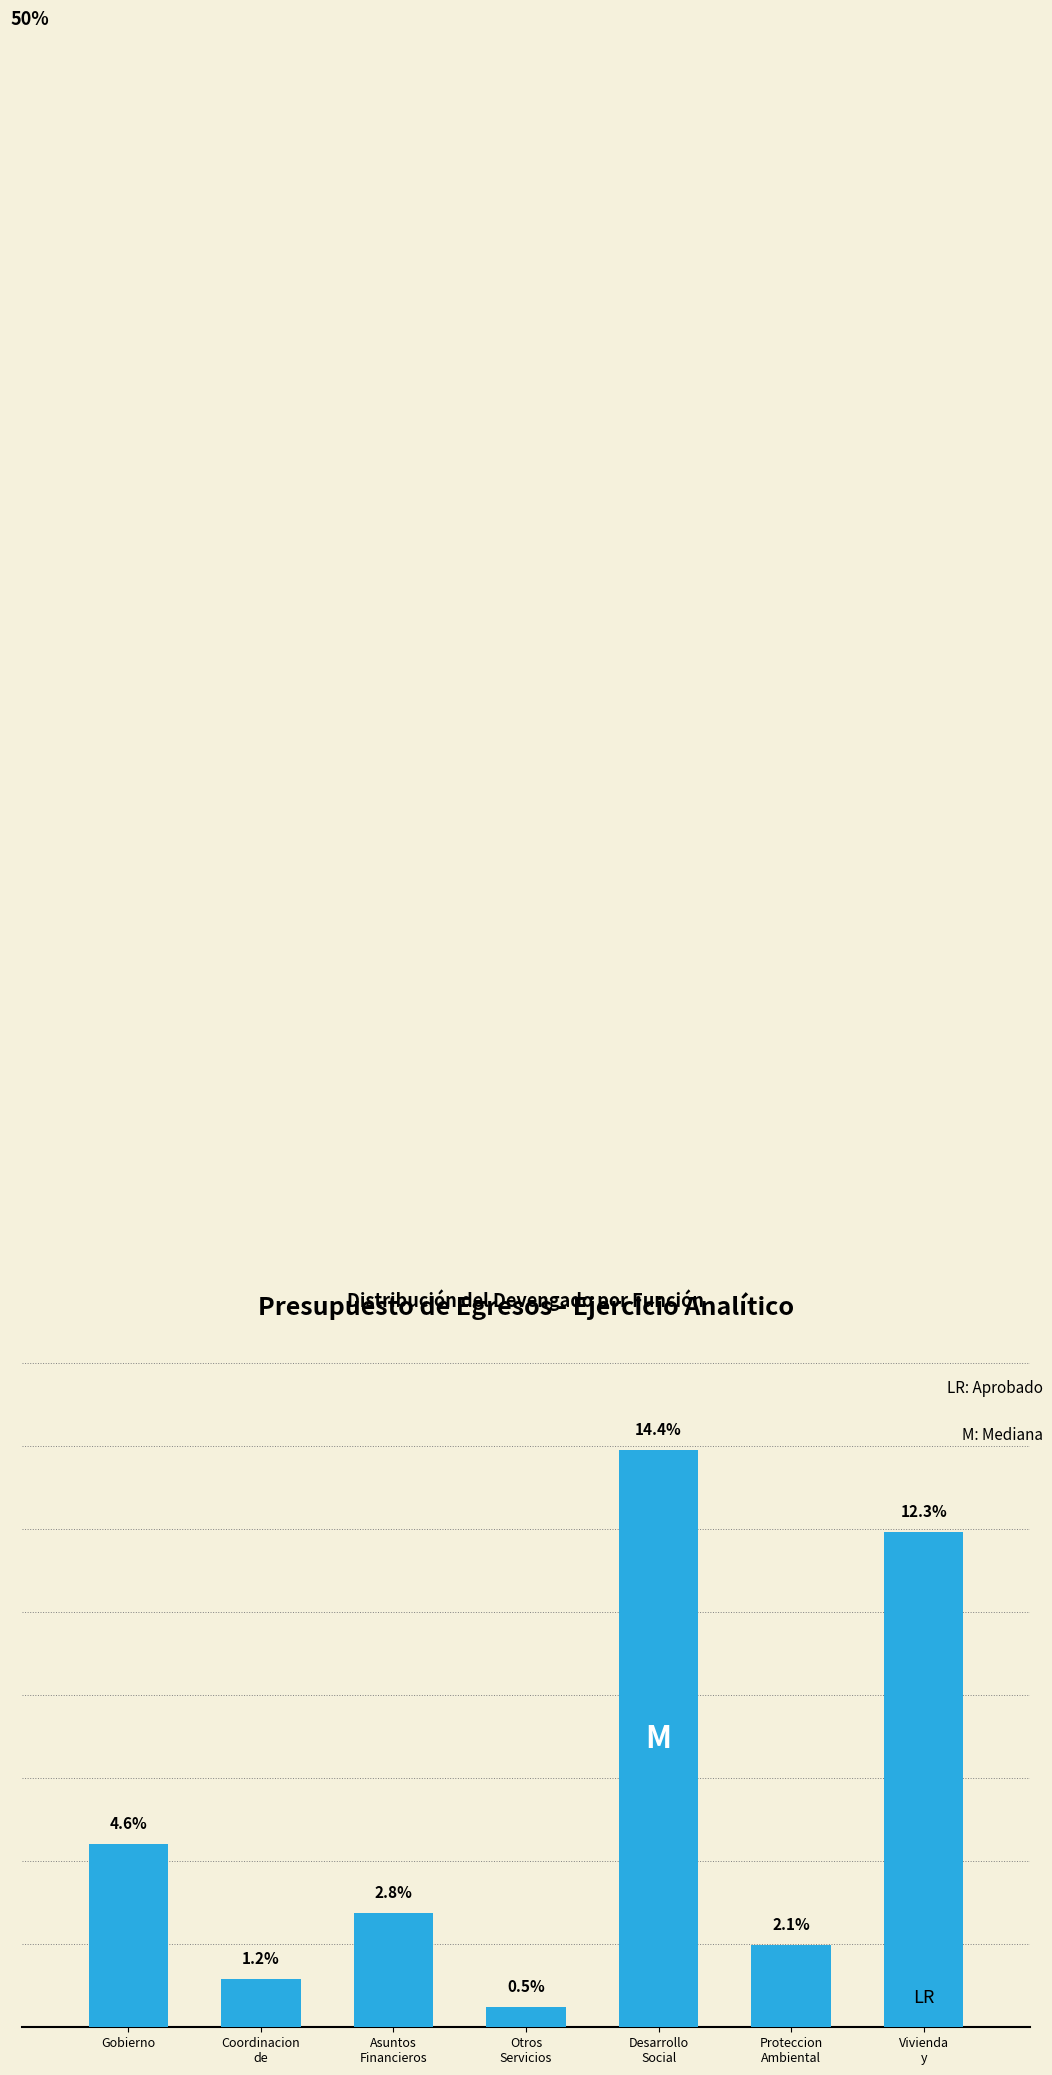

At which label does the data first exceed 2?

Gobierno